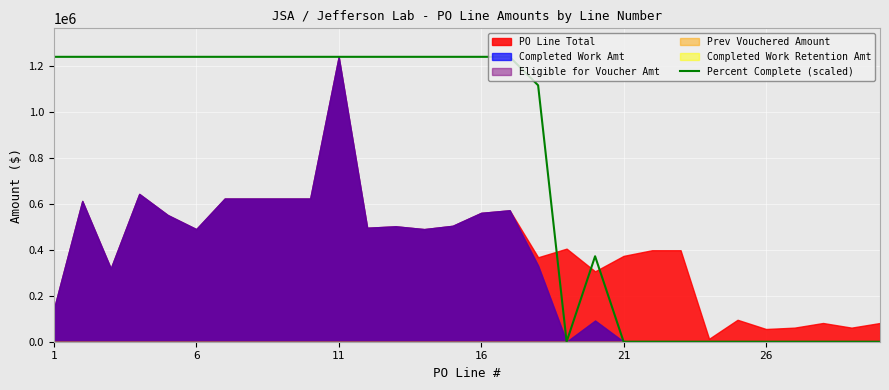

What is the maximum value for Percent Complete (scaled)?

1237814.5